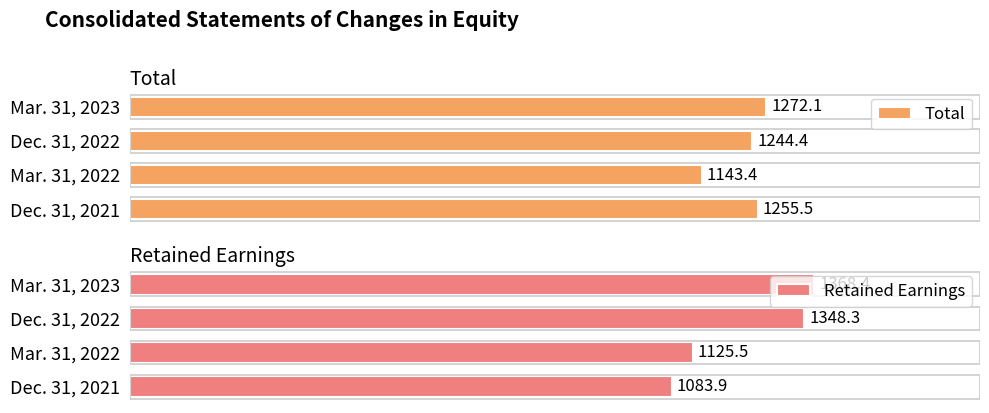

How many data points does each series have?

4